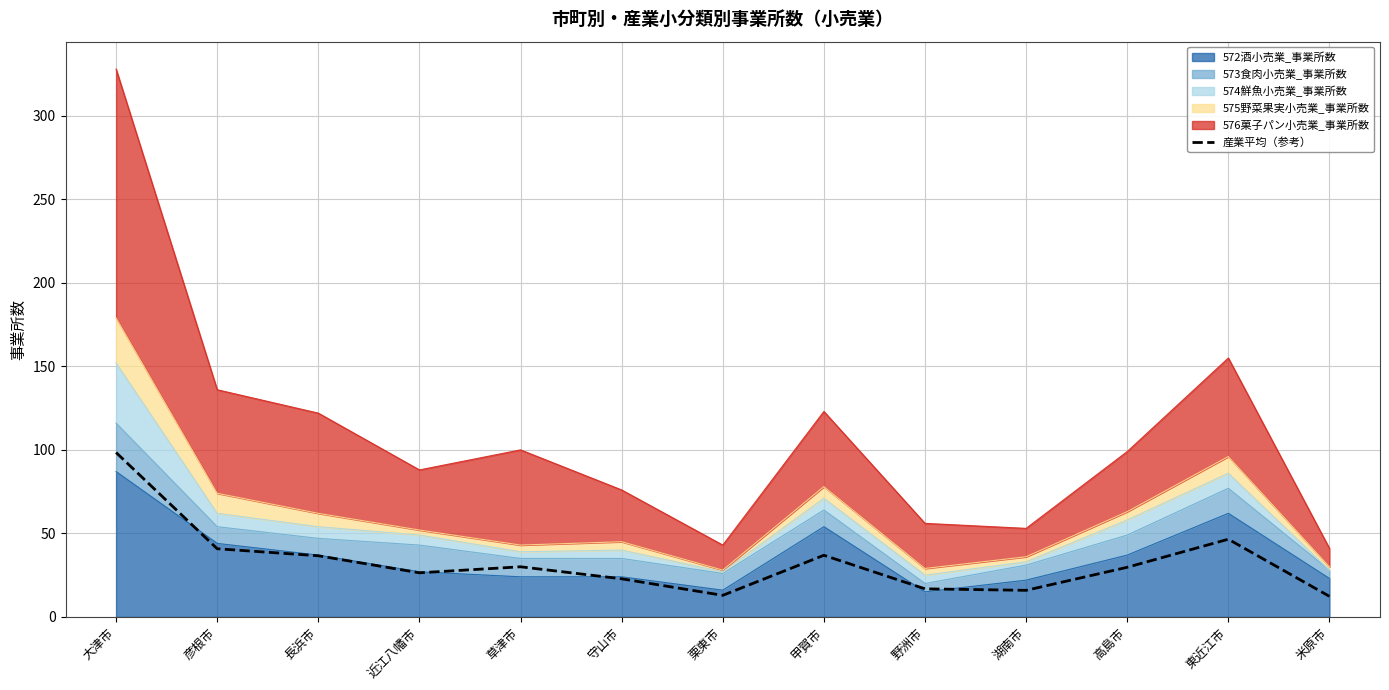

Reading left to right, extract all data points from this chart.

98.4	40.8	36.6	26.4	30.0	22.8	12.9	36.9	16.8	15.9	29.7	46.5	12.3